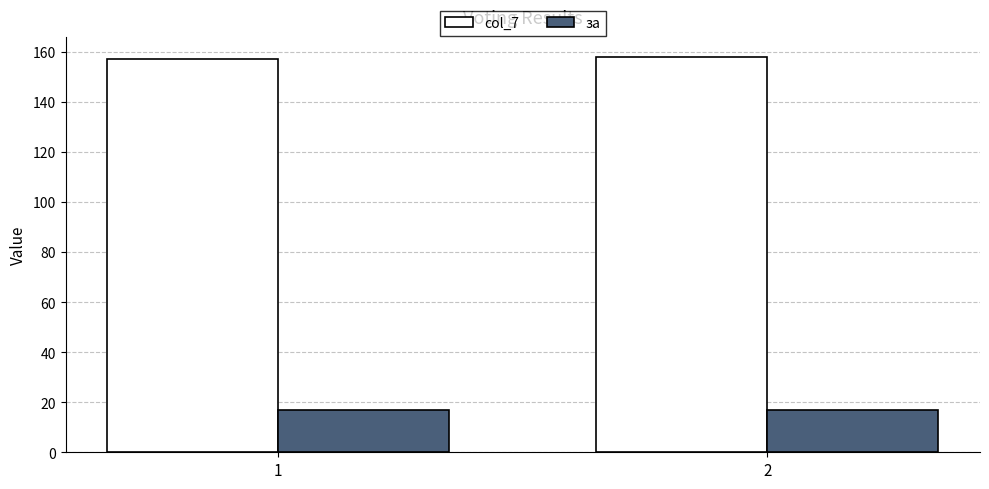

At 2, list the series in order from smallest to largest.

за, col_7